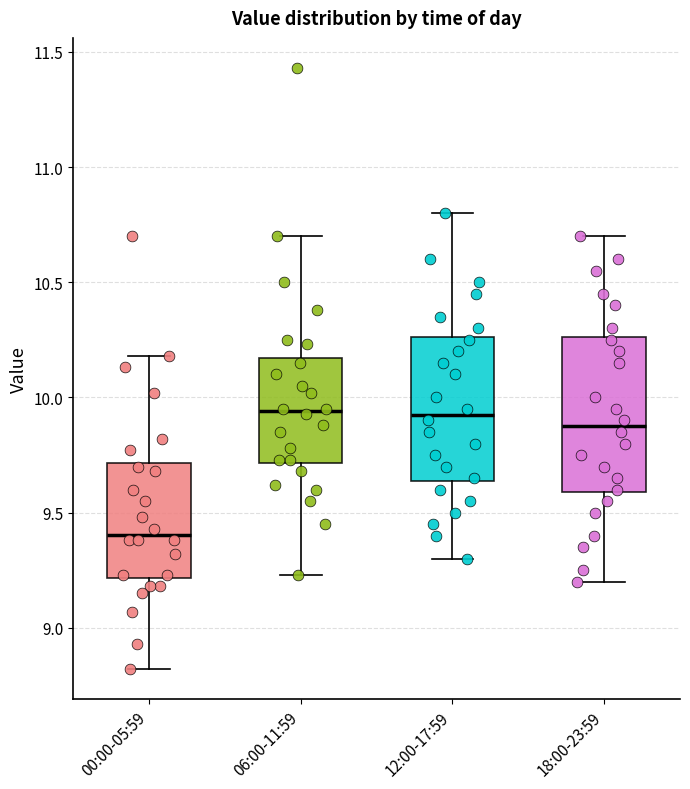

Reading left to right, read every box against the y-axis: the position of its median line, the range the box covers, and the ends of its whiskers. The values are not printed on the chart, so give them approximately, as read against the axis.

00:00-05:59: median 9.40, box 9.20 to 9.70, whiskers 8.80 to 10.20
06:00-11:59: median 9.95, box 9.70 to 10.15, whiskers 9.25 to 10.70
12:00-17:59: median 9.95, box 9.65 to 10.25, whiskers 9.30 to 10.80
18:00-23:59: median 9.90, box 9.60 to 10.25, whiskers 9.20 to 10.70